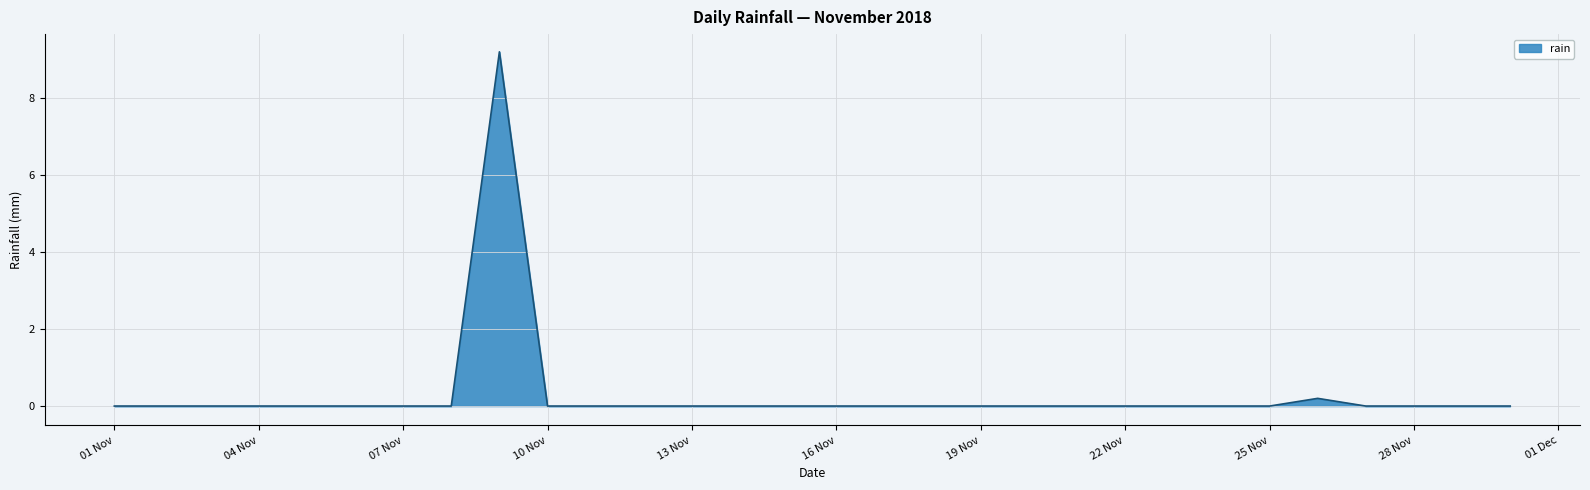

What is the average value?

0.3